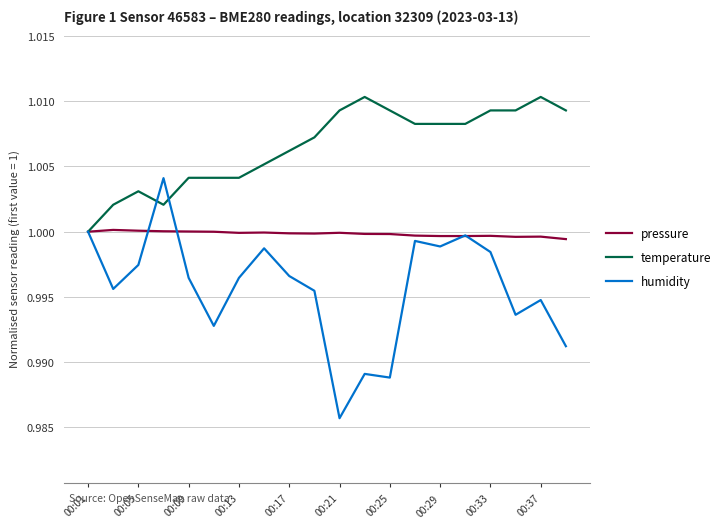

Which series has the widest spread of values?

humidity